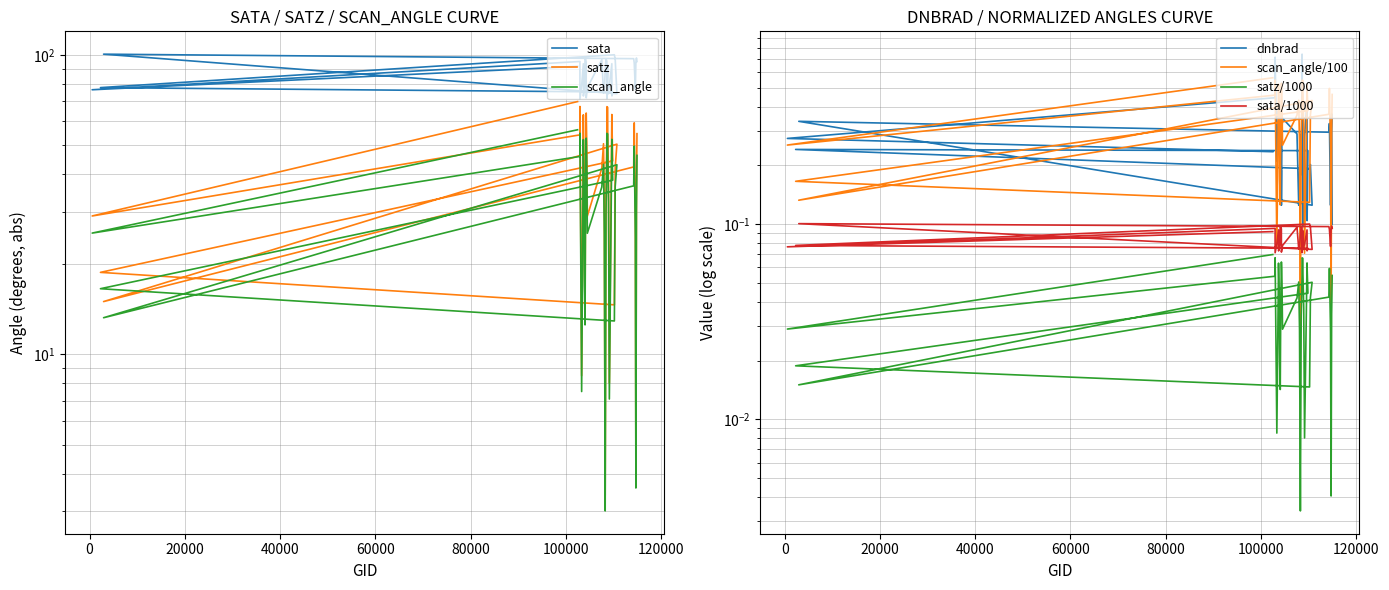

The value of dnbrad at 102482 is 0.2. True or false?

True